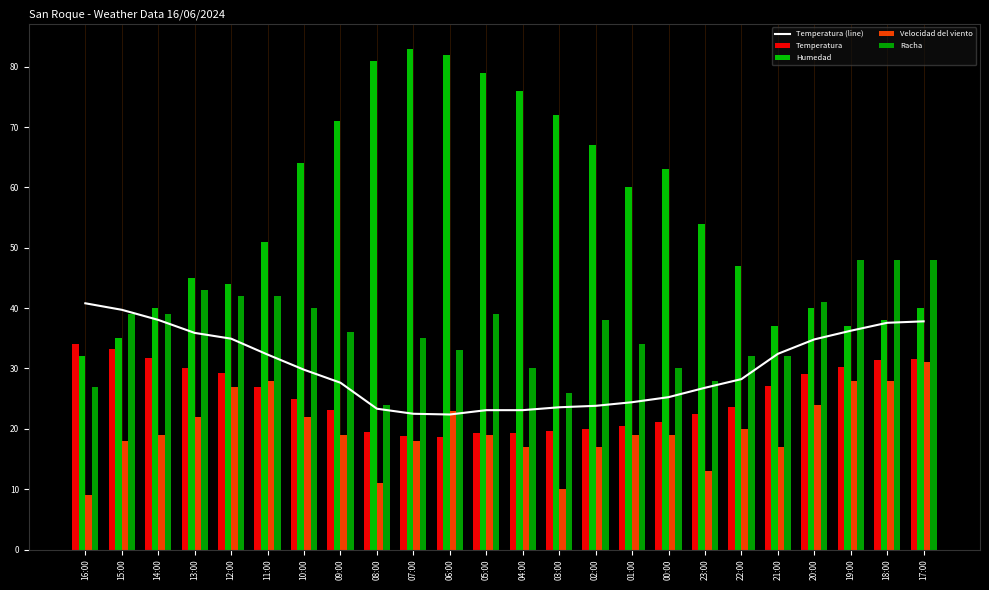

What is the label of the 22nd bar from the right?

14:00